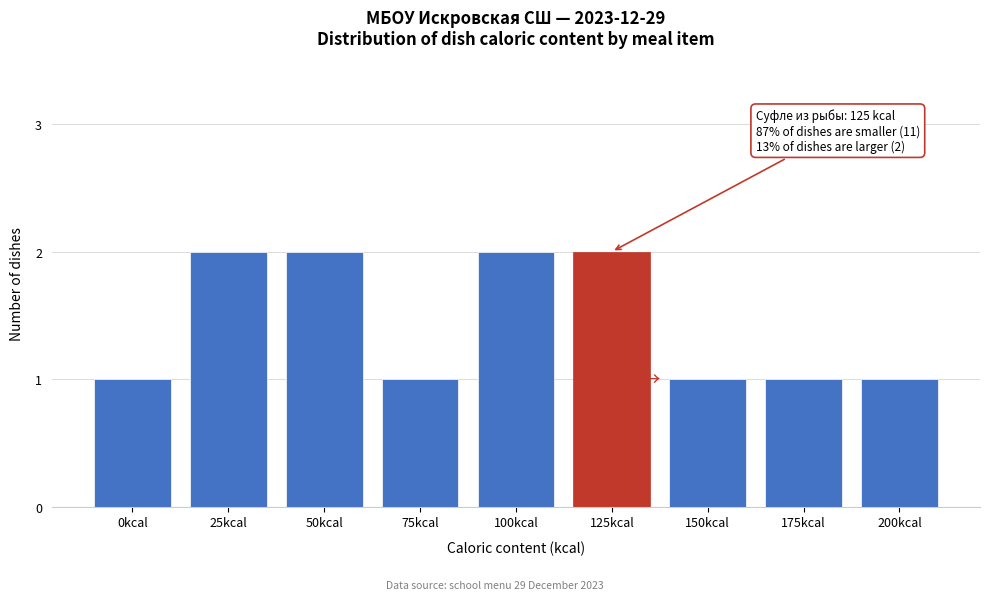

Reading left to right, transcribe all the data shown in this chart.

1	2	2	1	2	2	1	1	1